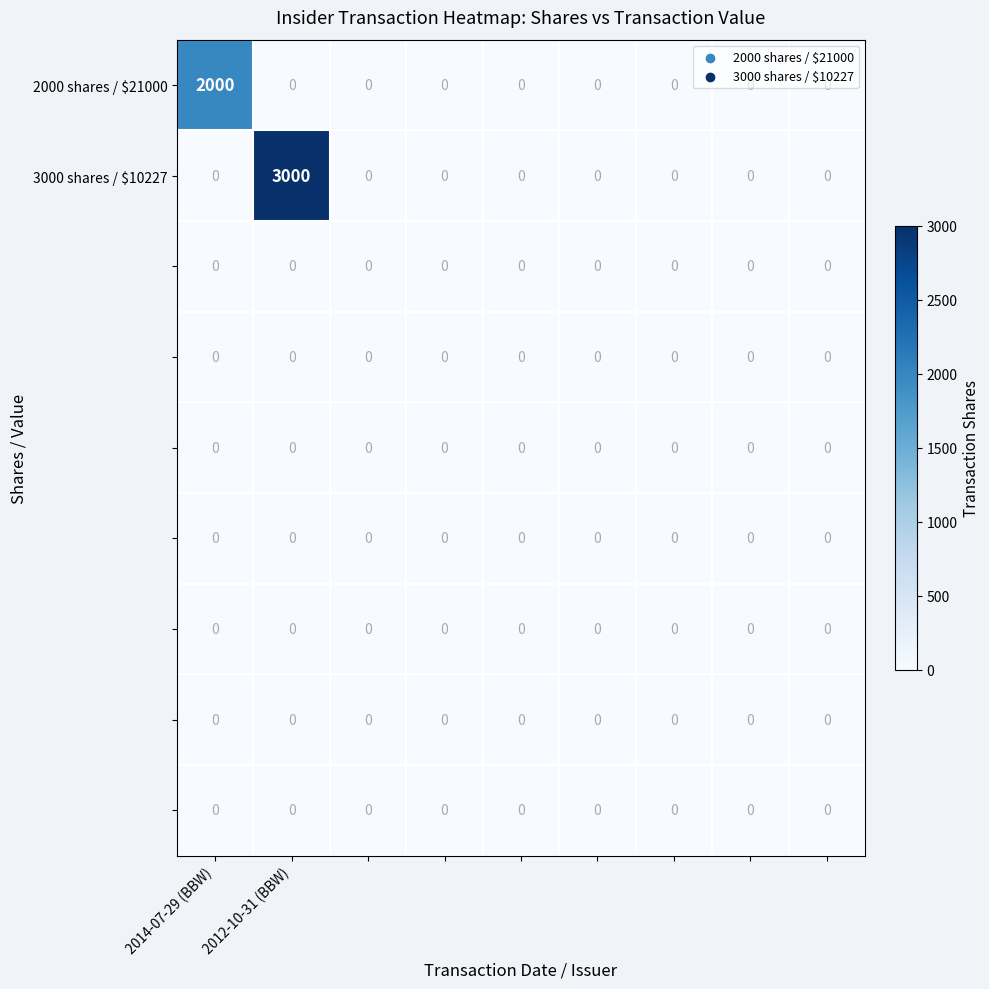

What is the maximum value shown in the chart?

3000